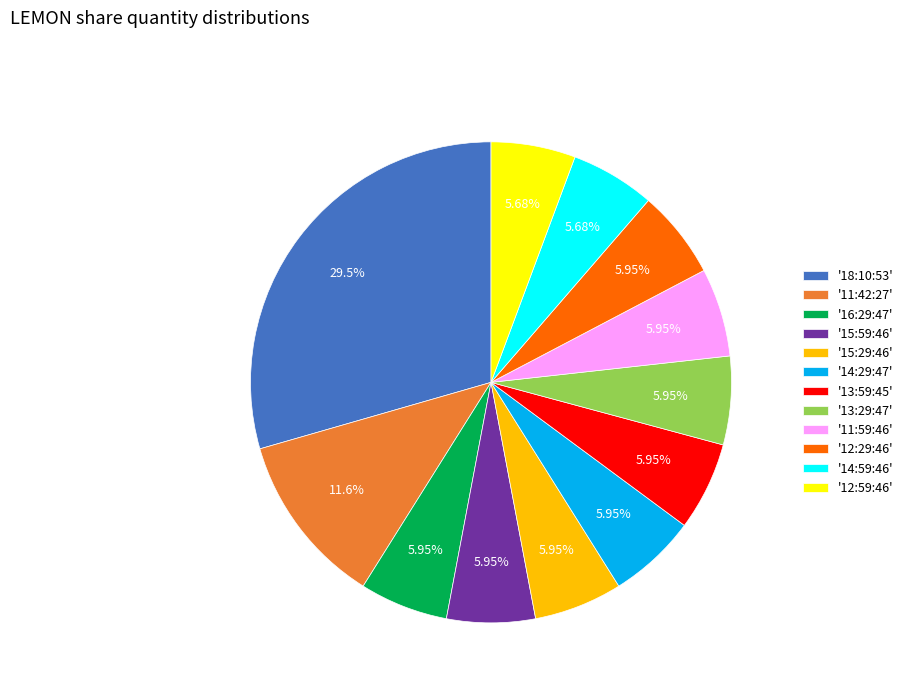

Combined, do '16:29:47' and '12:59:46' account for over 50%?

No